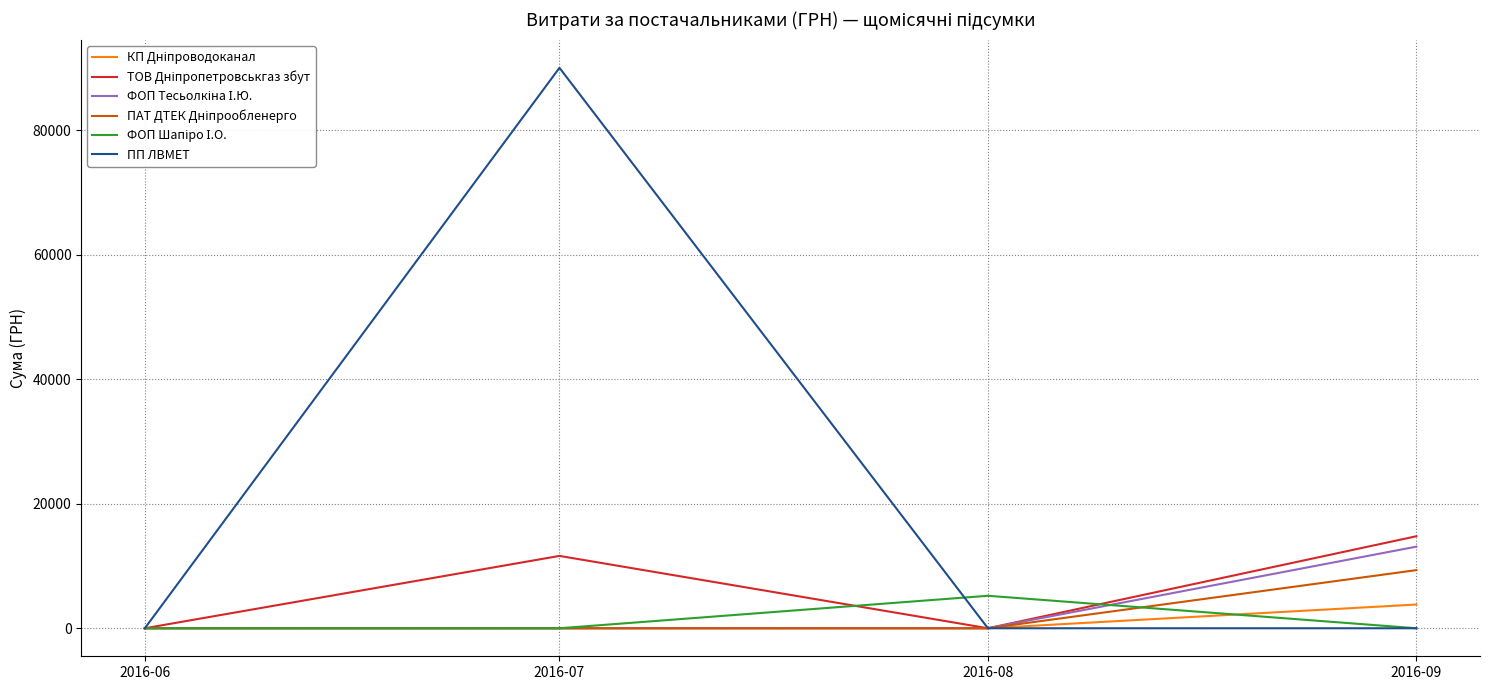

Which series has the largest total across all categories?

ПП ЛВМЕТ